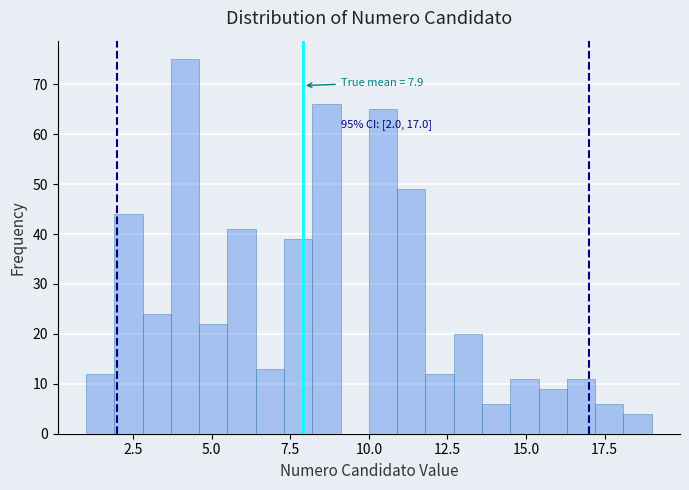

Read against the x-axis, roughly where is the centre of the tallest bar?

4.0